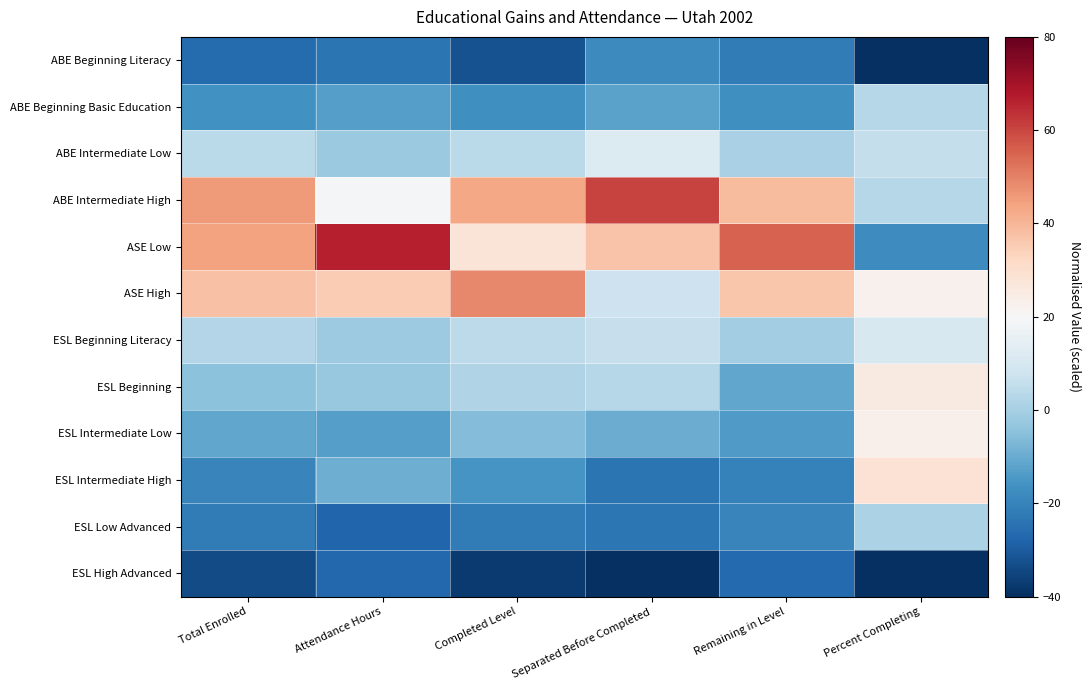

What is the maximum value shown in the chart?

66.4